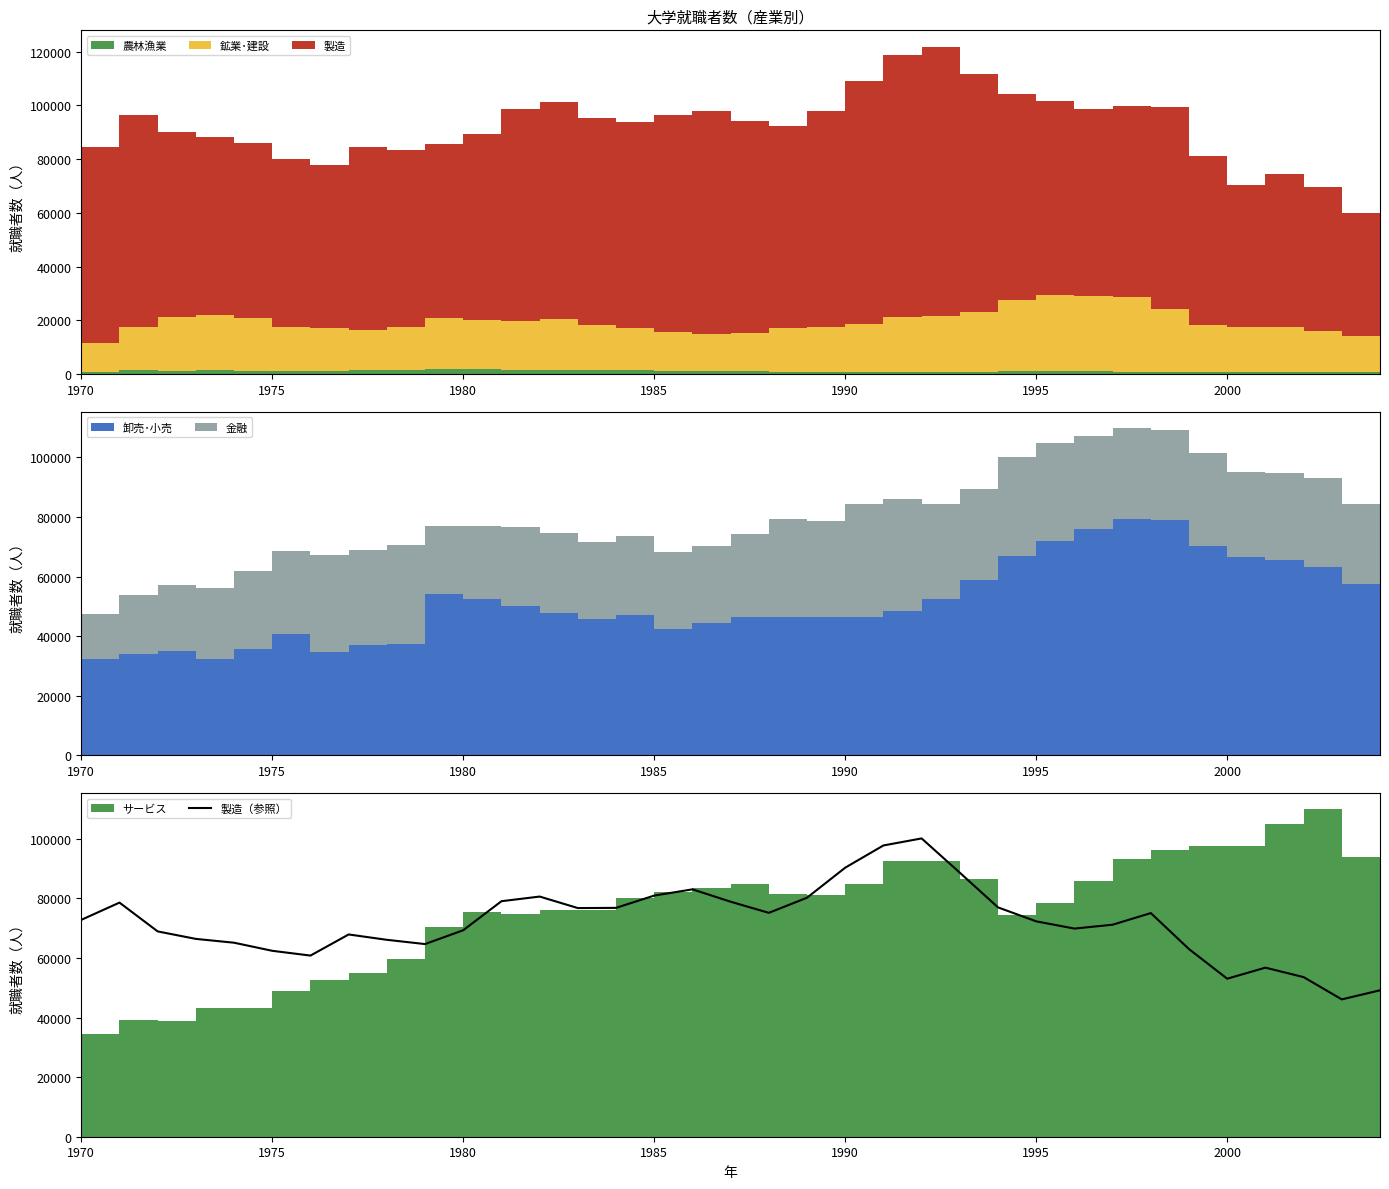

Where is the first local maximum?

1975